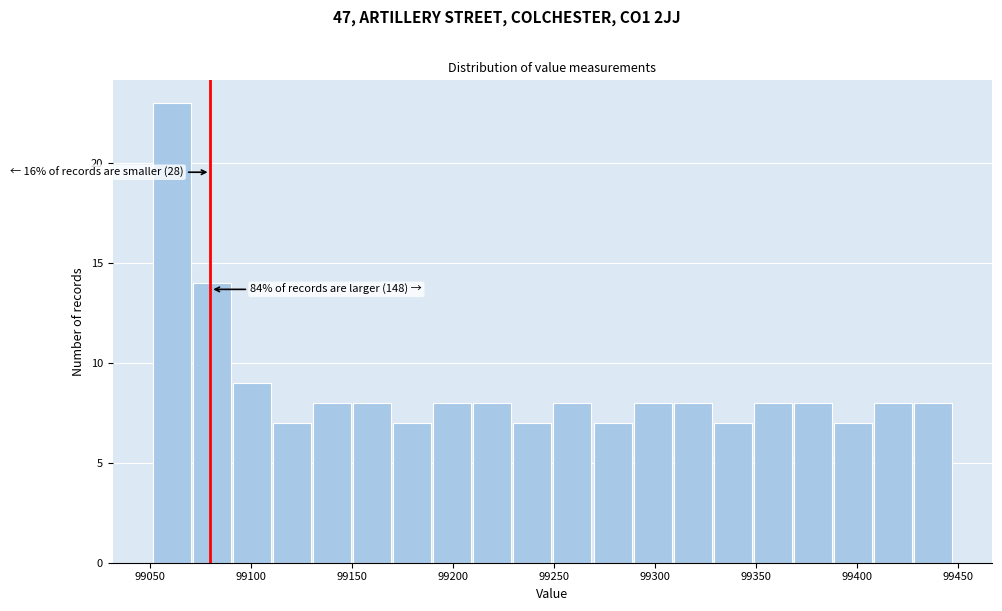

Around what value on the x-axis is the tallest bar? Give the approximate position of its centre, as read against the axis.

99060